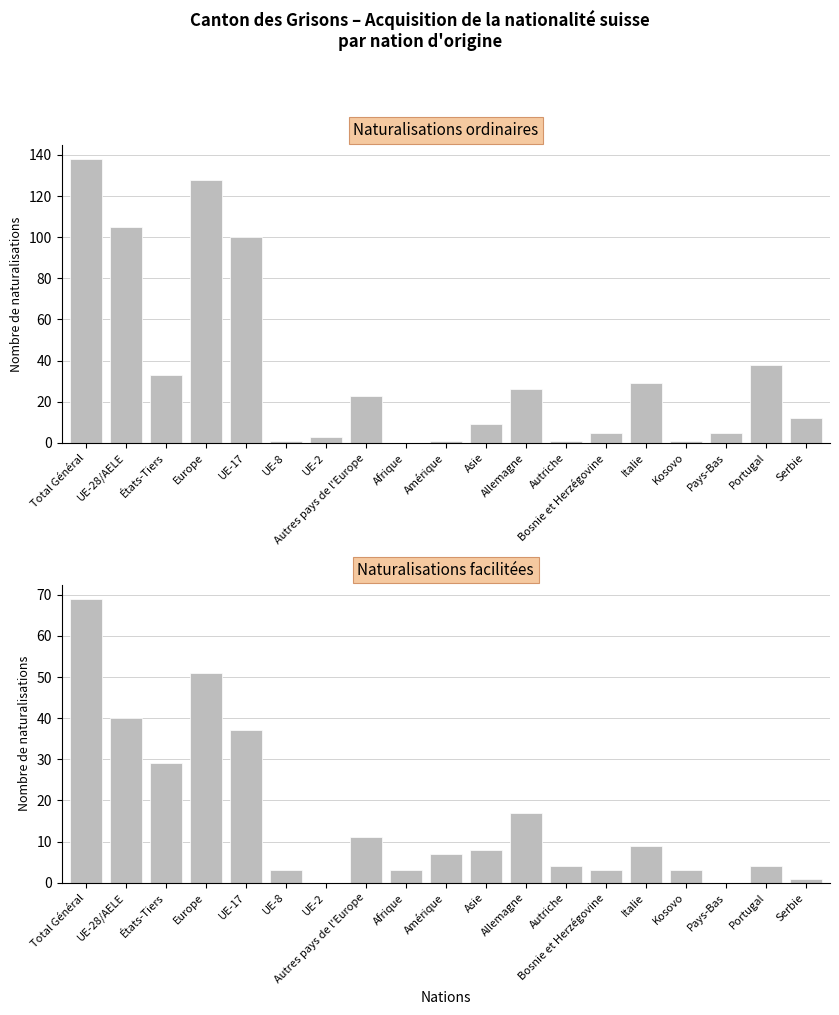

List the labels in order of Naturalisations ordinaires value, largest first.

Total Général, Europe, UE-28/AELE, UE-17, Portugal, États-Tiers, Italie, Allemagne, Autres pays de l'Europe, Serbie, Asie, Bosnie et Herzégovine, Pays-Bas, UE-2, UE-8, Amérique, Autriche, Kosovo, Afrique